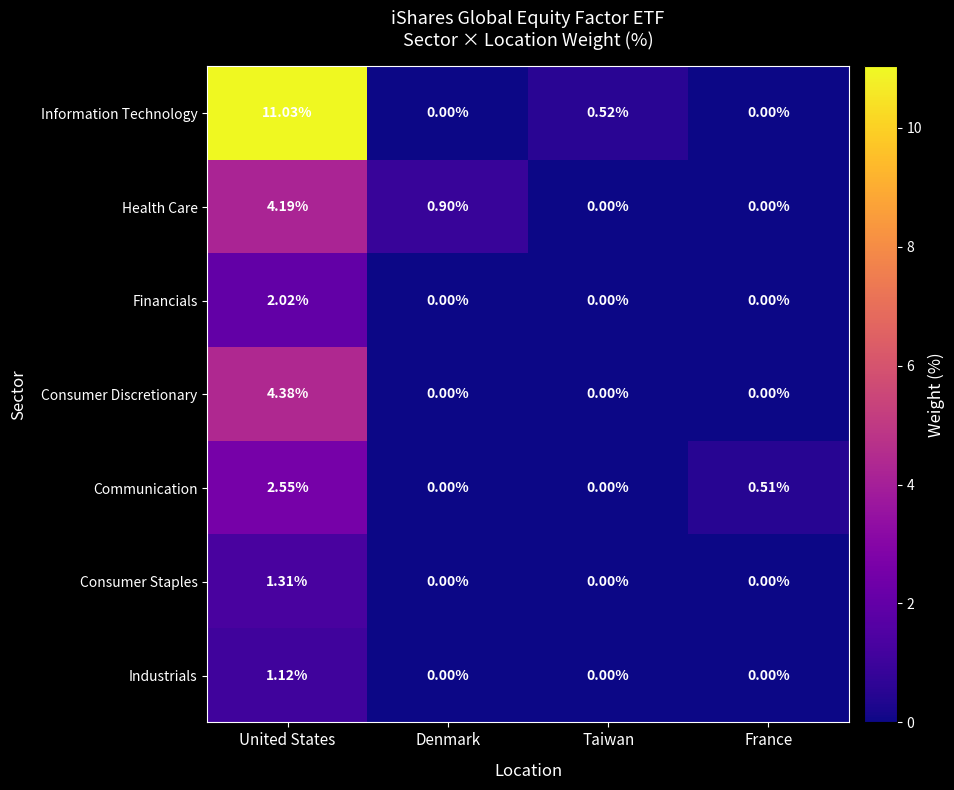

Is the value of Consumer Discretionary at United States greater than the value of Communication at Taiwan?

Yes